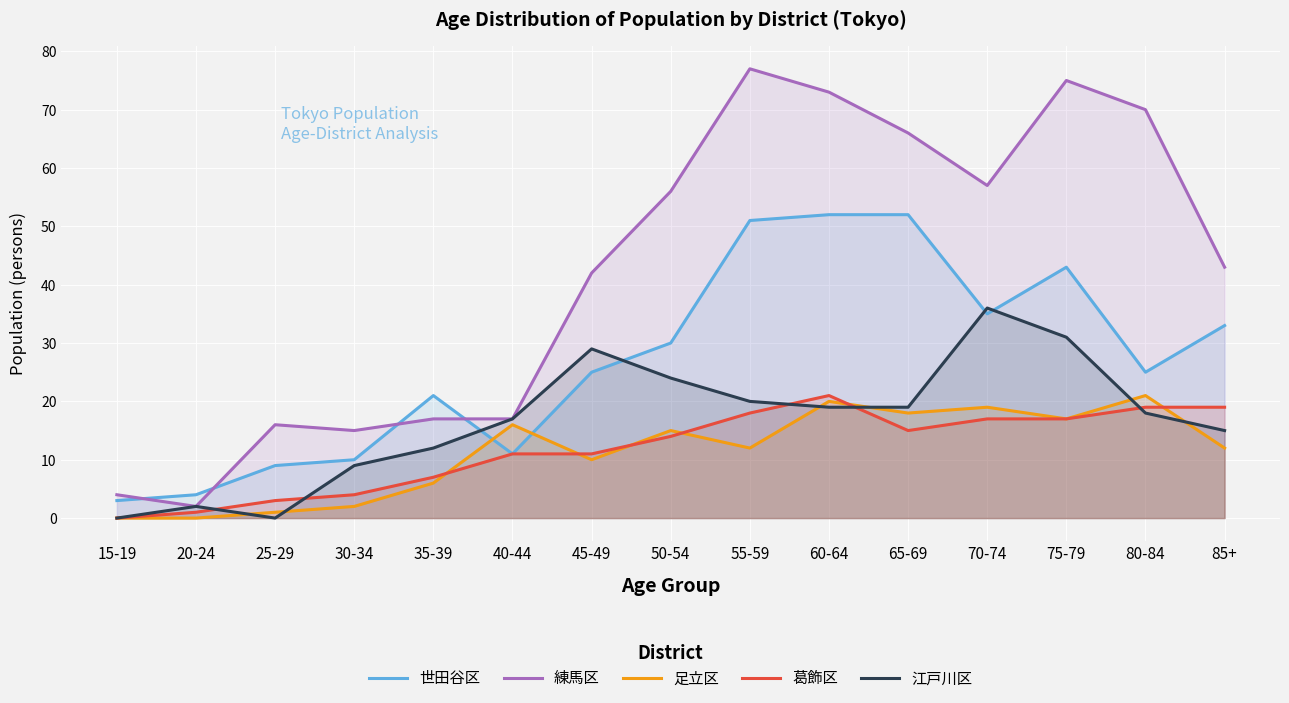

How many lines are shown in the chart?

5